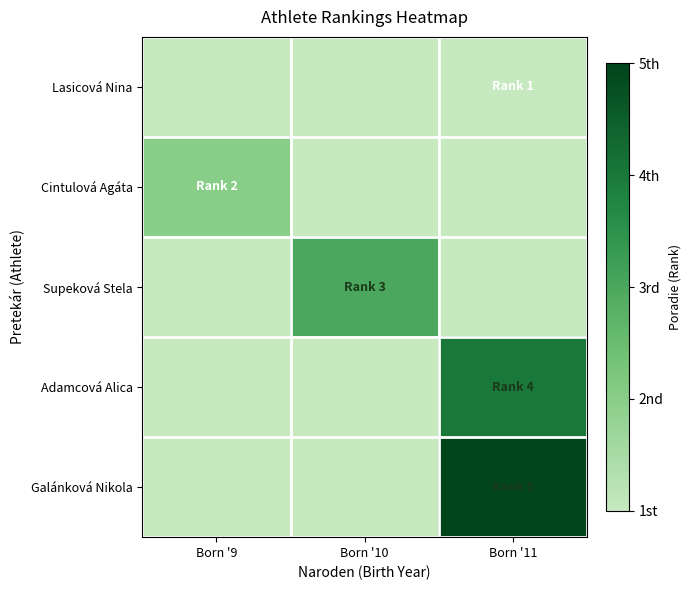

Count the number of data series in this chart.

5